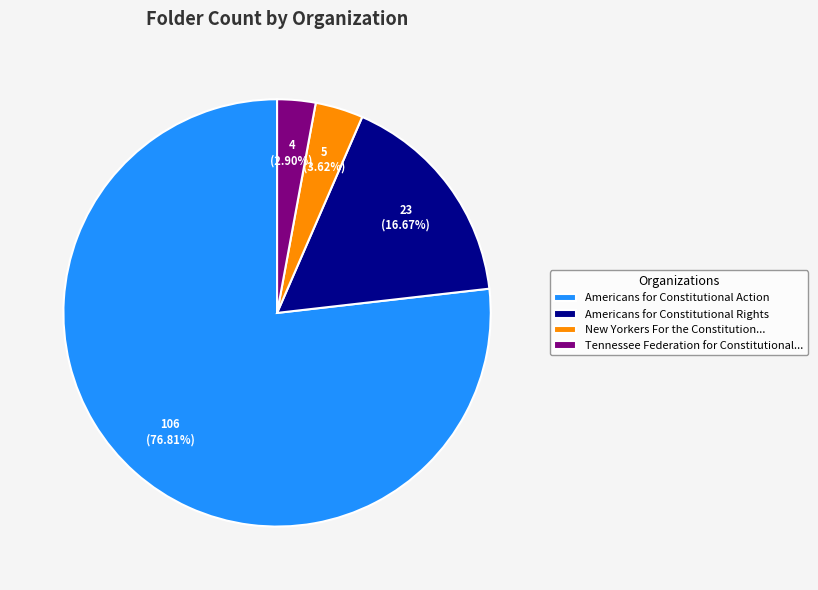

To the nearest percent, what is the difference between the largest and smallest slice percentages?

74%